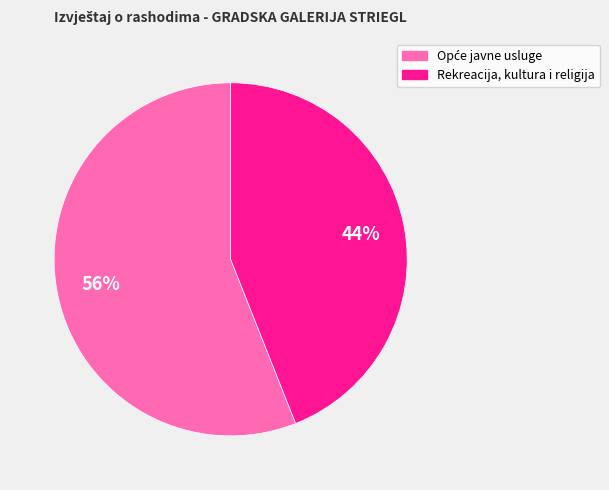

Is it true that Rekreacija, kultura i religija is 32% of the pie?

False